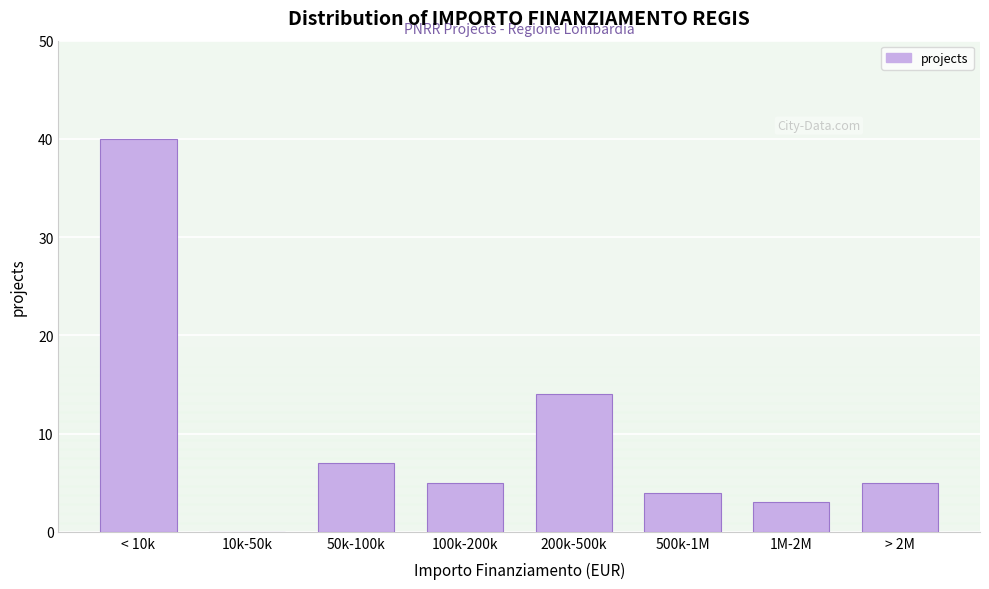

Reading left to right, extract all data points from this chart.

< 10k=40	10k-50k=0	50k-100k=7	100k-200k=5	200k-500k=14	500k-1M=4	1M-2M=3	> 2M=5